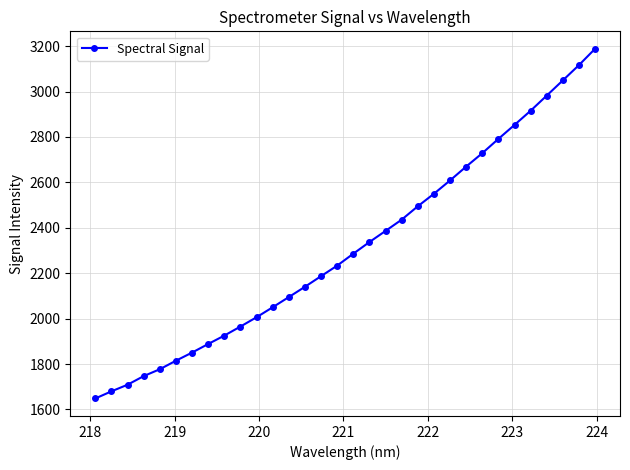

What is the sum of all values?

74108.4